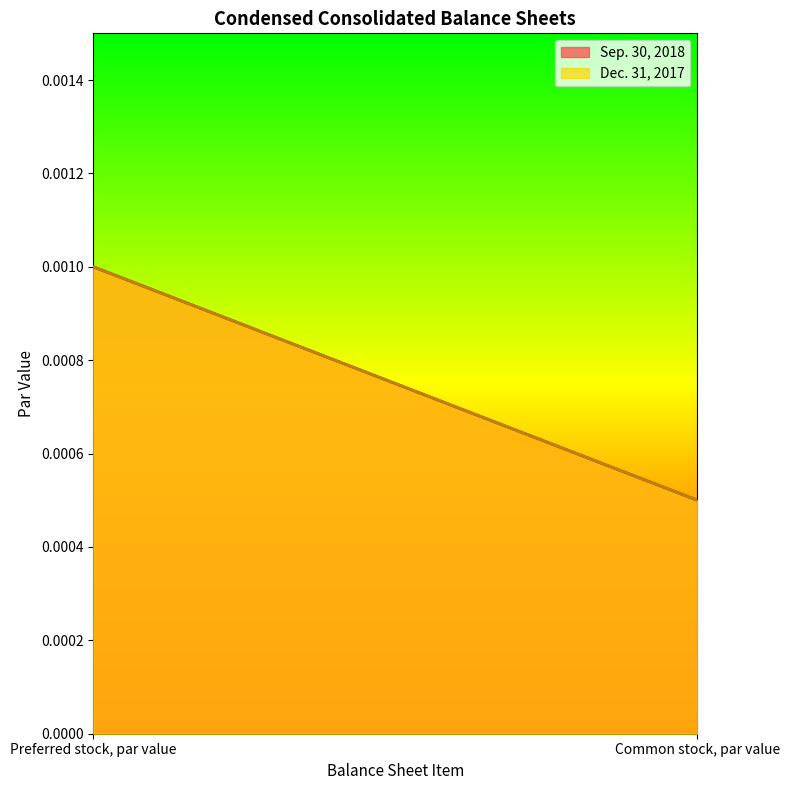

Does the chart have visible grid lines?

No